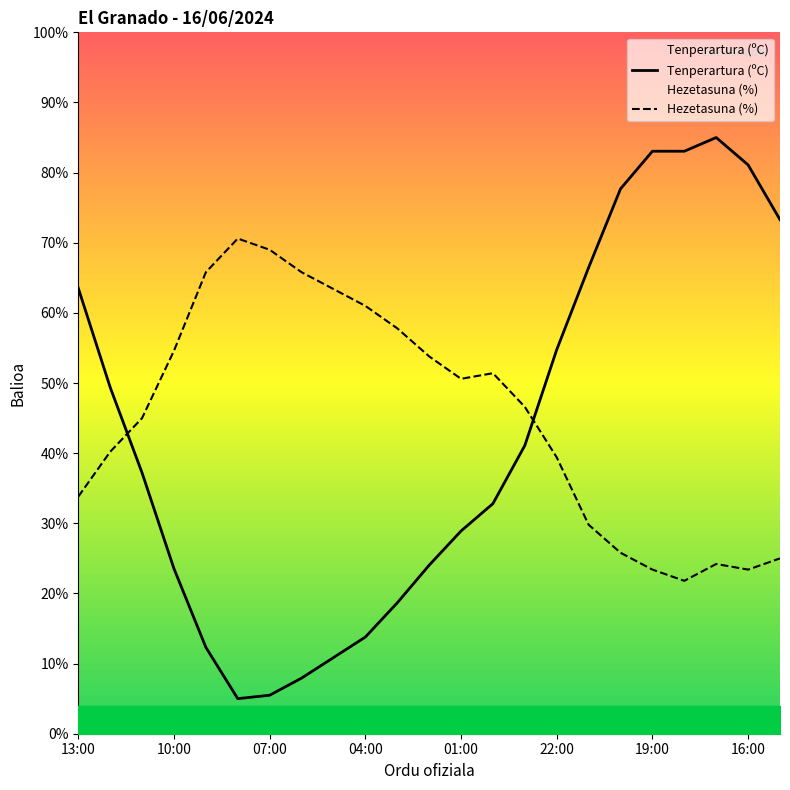

Which series ends up on top after the final intersection of Hezetasuna (%) and Tenperartura (ºC)?

Tenperartura (ºC)